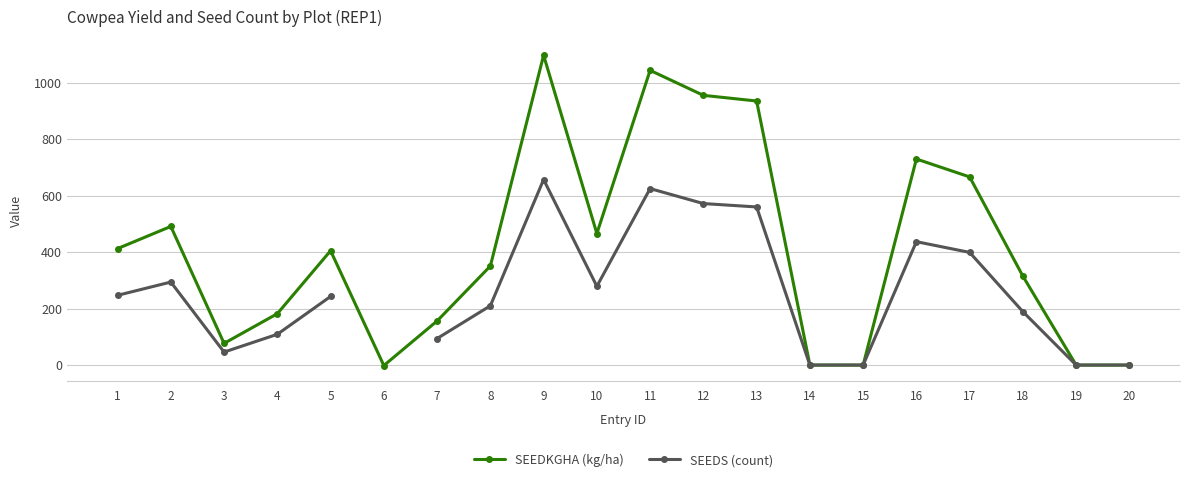

What is the approximate value of SEEDKGHA (kg/ha) at 1?

412.5